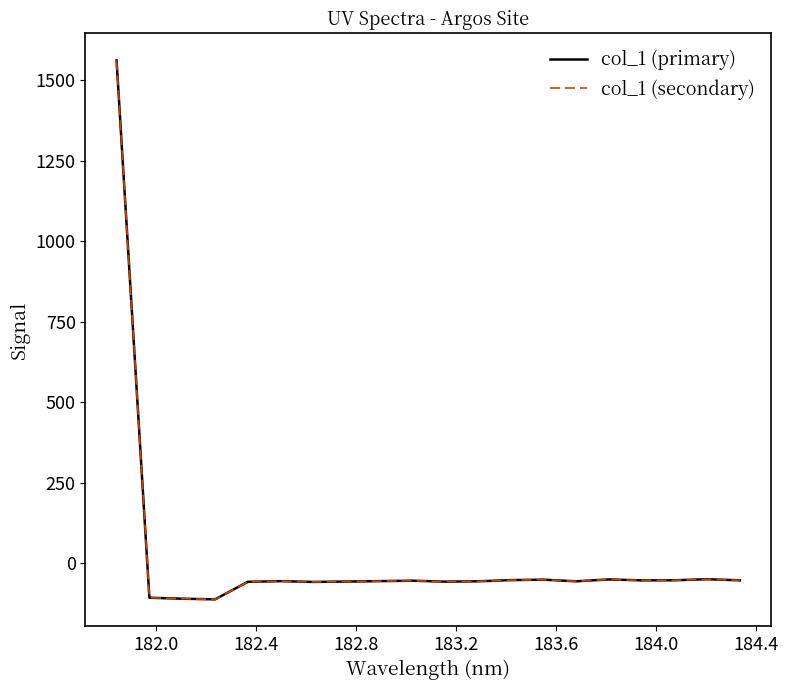

True or false: col_1 (secondary) and col_1 (primary) intersect in this chart.

False